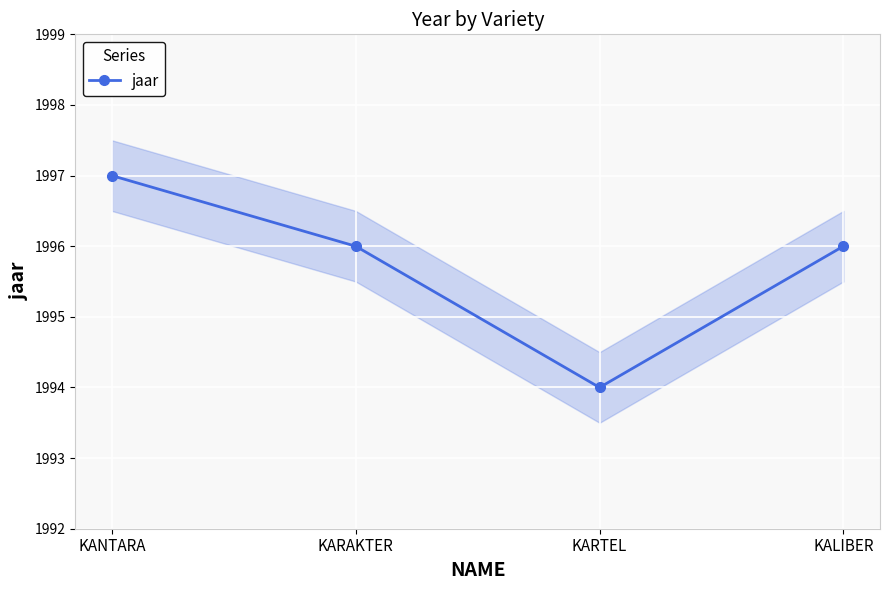

True or false: the data has more than 0 interior local peaks.

False